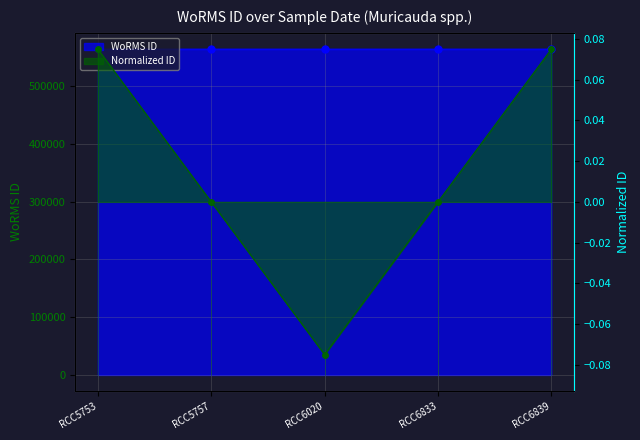

What is the sum of the WoRMS ID line values at RCC6833 and RCC6020?

1127859.0